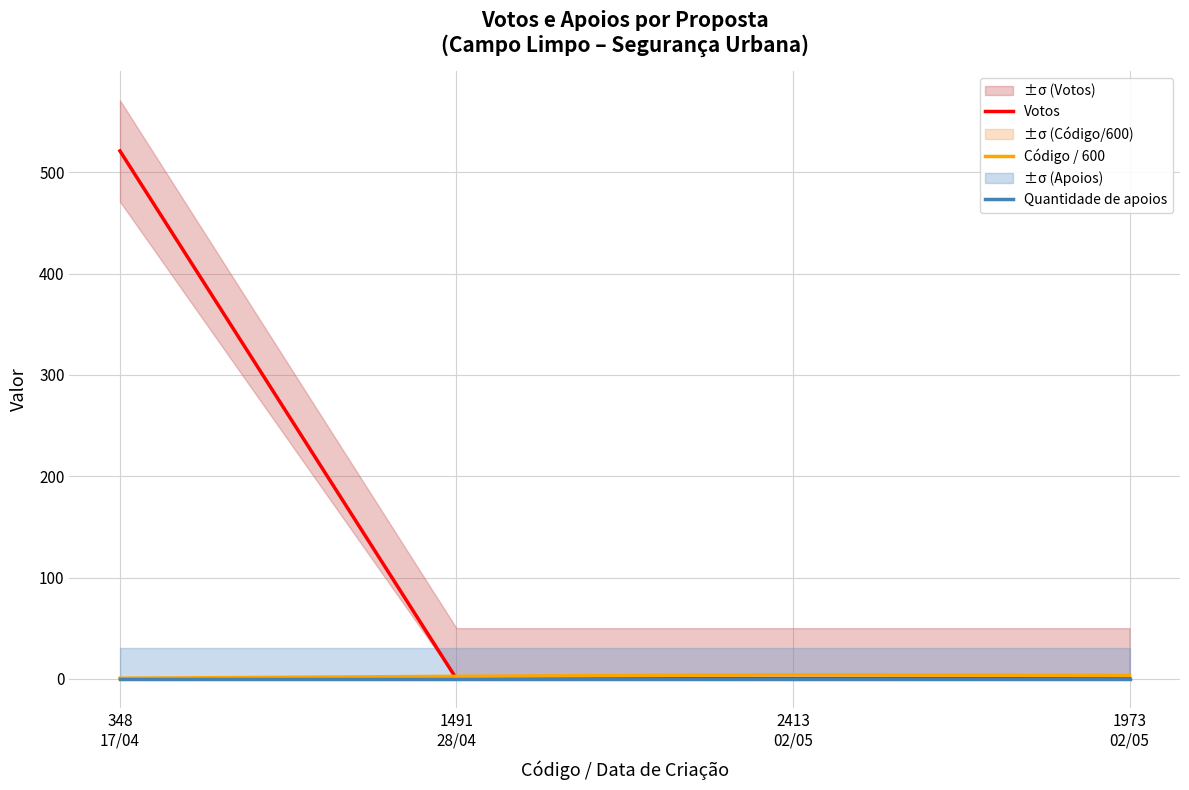

True or false: Votos and Quantidade de apoios intersect in this chart.

False